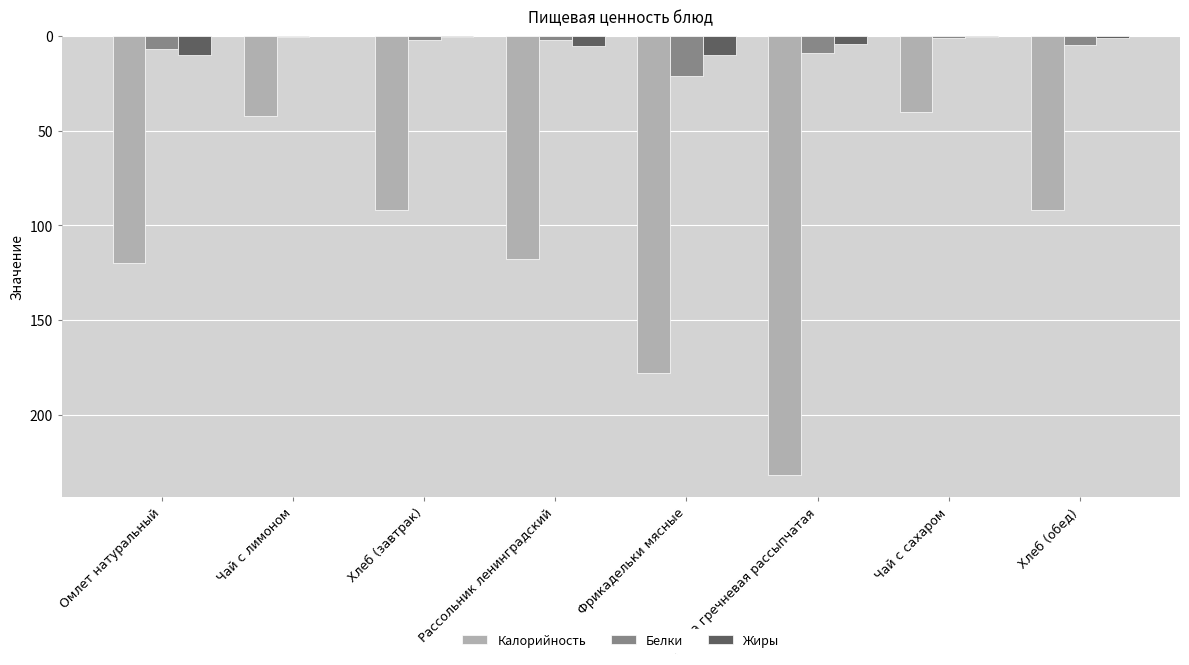

Read the Жиры value at Хлеб (обед).

0.8